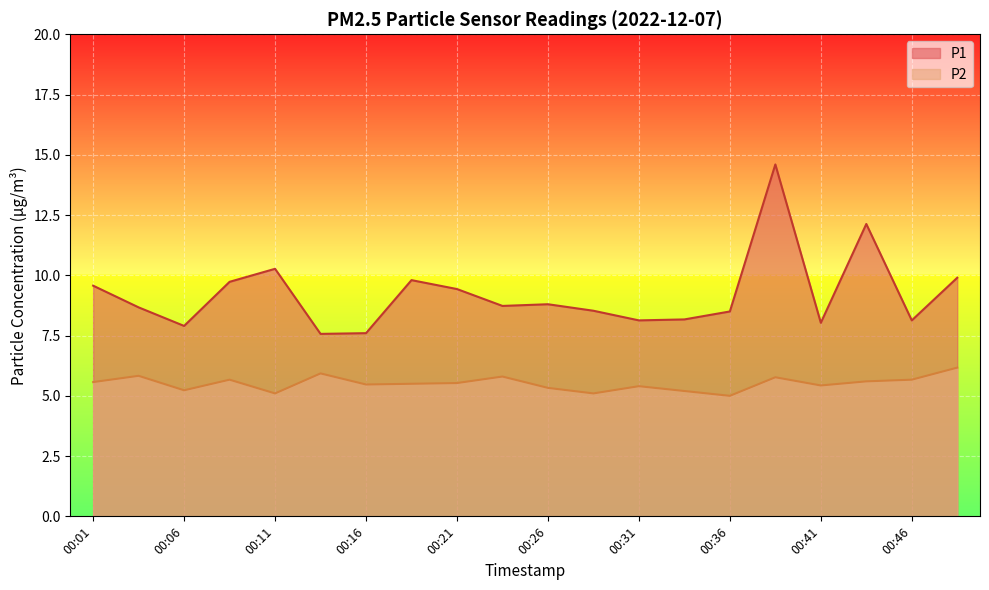

At which label is P1 closest to 11?

00:11